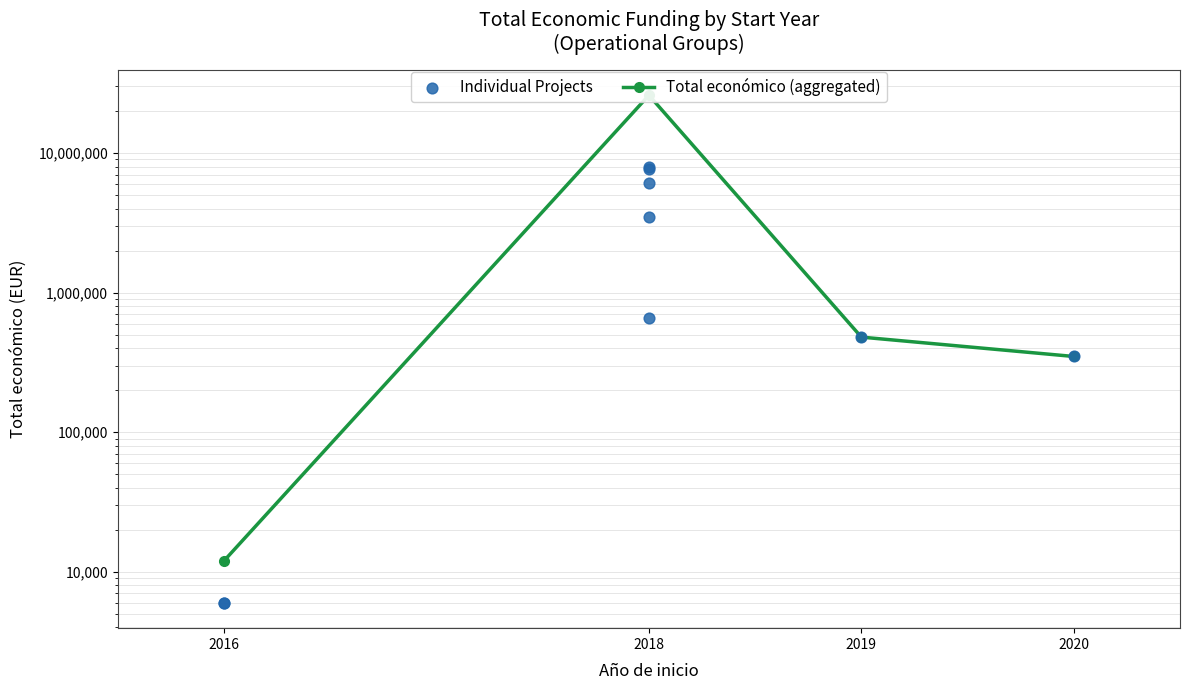

What is the ratio of the value at 2018 to the value at 2016?

1286.2